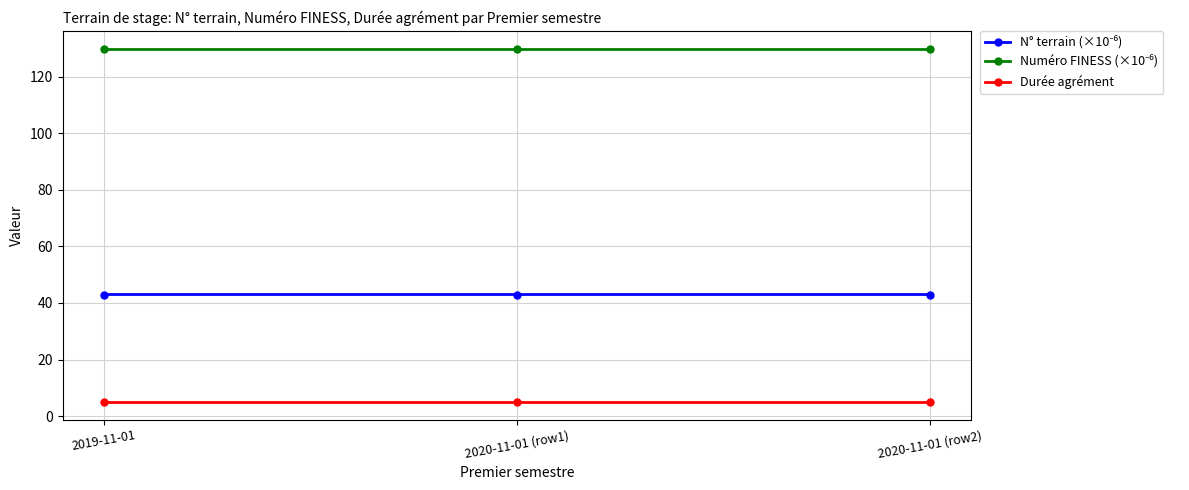

List the series in order of their peak value, lowest first.

Durée agrément, N° terrain (×10⁻⁶), Numéro FINESS (×10⁻⁶)